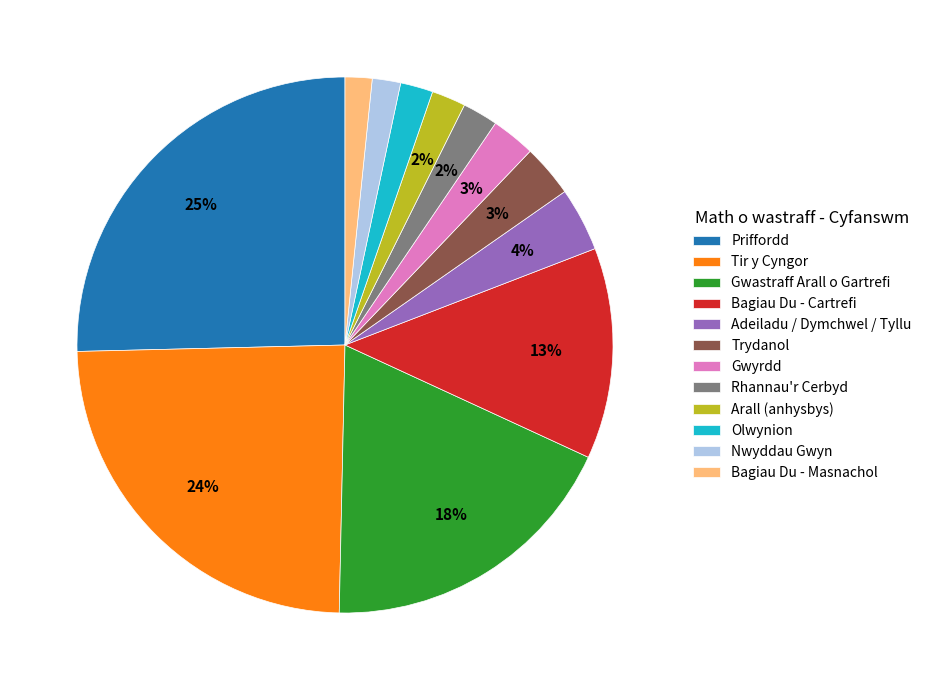

Is there any slice that represents more than half of the pie?

No